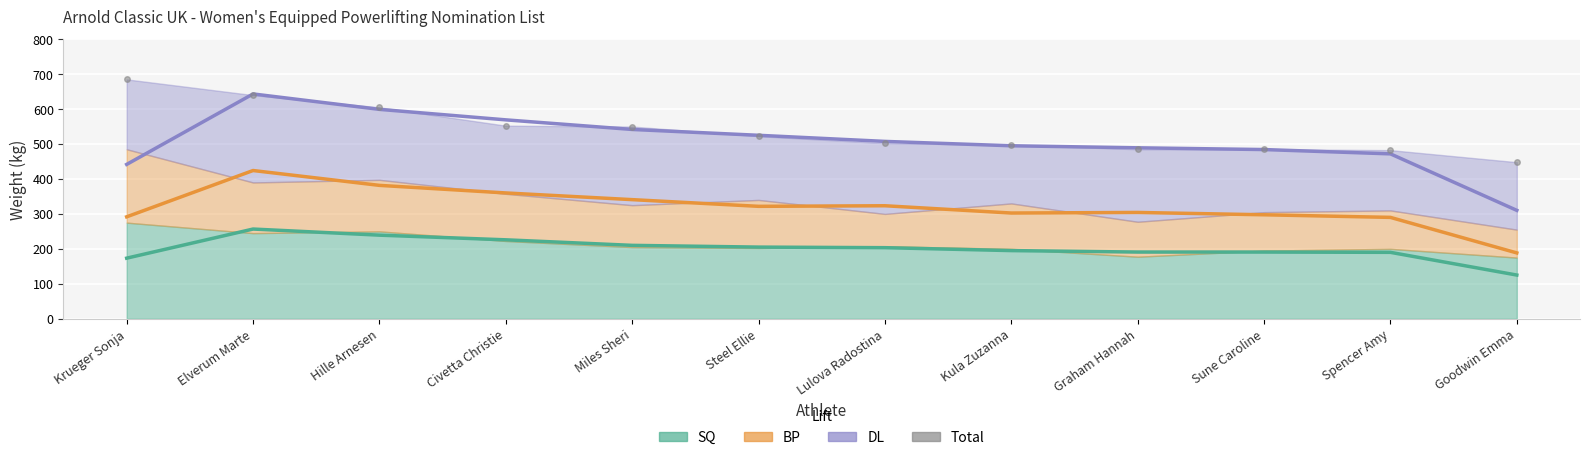

What is the value of the Total point at the 10th from the left?

485.0